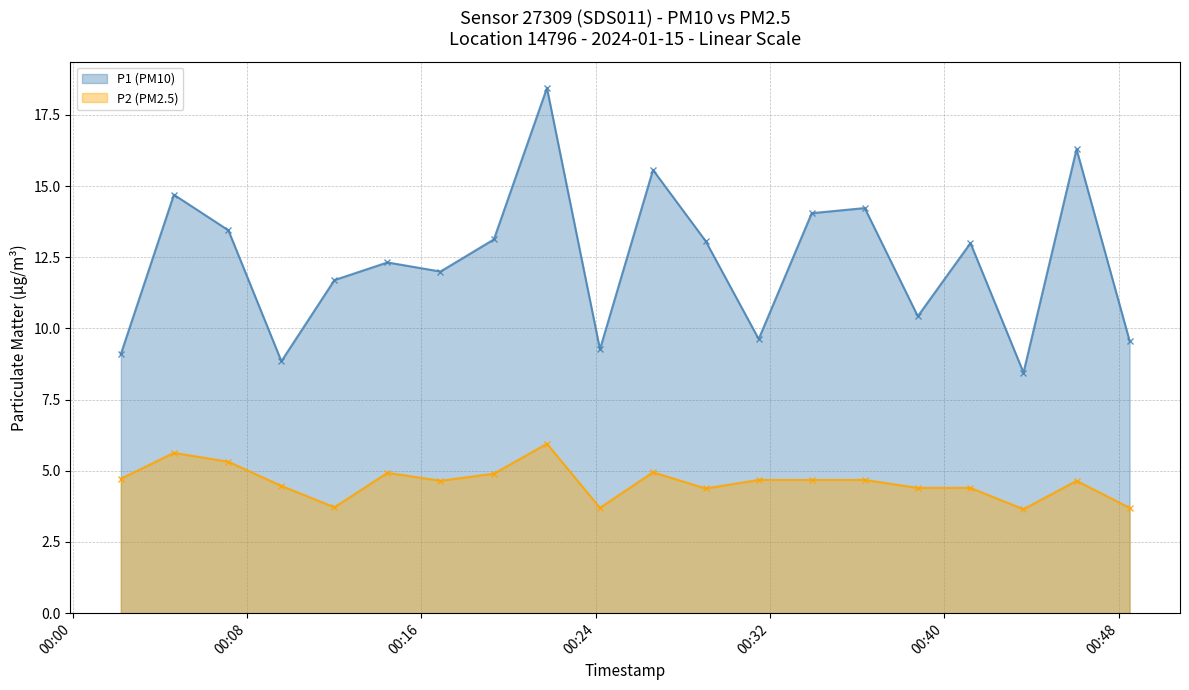

List the series in order of their overall mean, lowest first.

P2 (PM2.5), P1 (PM10)